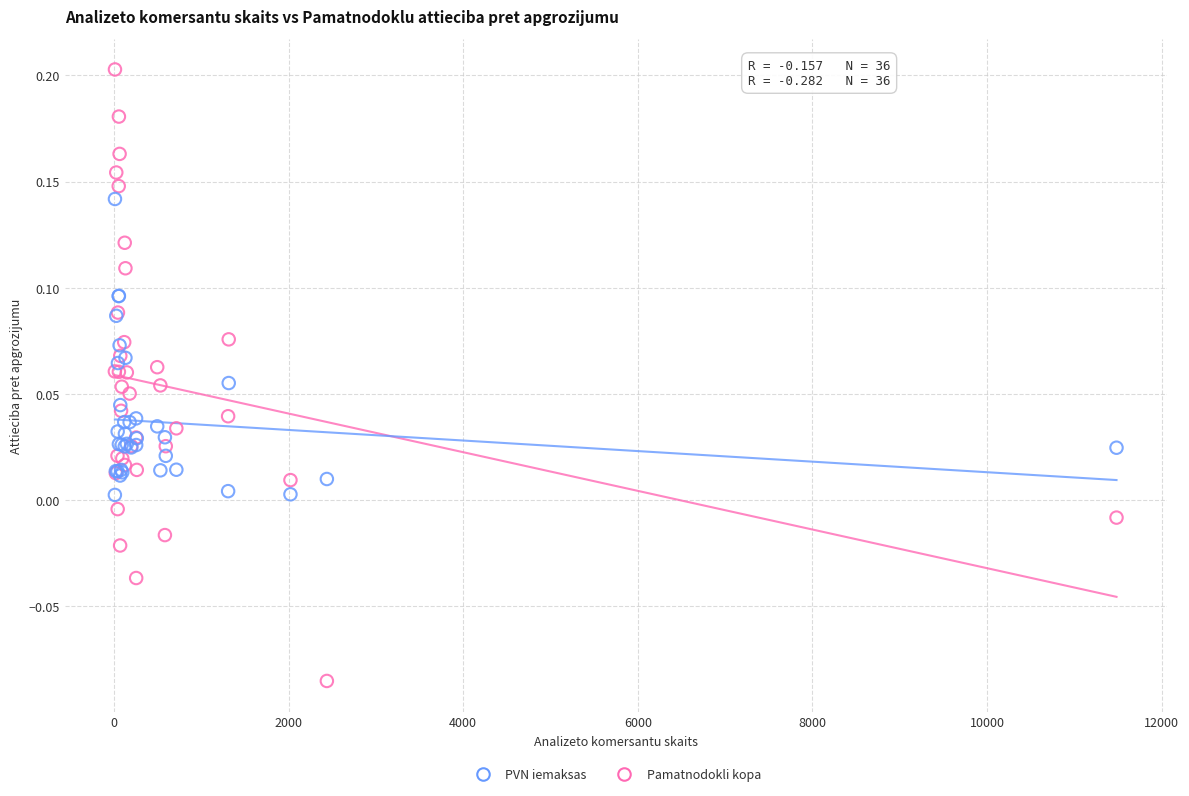

Which series has the largest Y range (max minus min)?

Pamatnodokli kopa